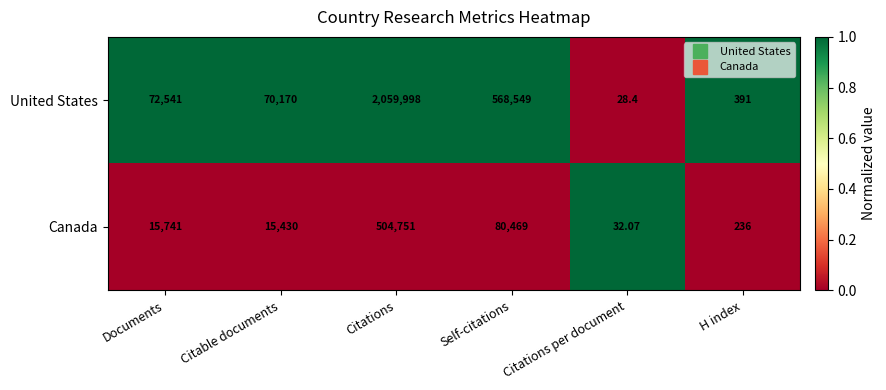

At which category is the sum across all series the highest?

Citations